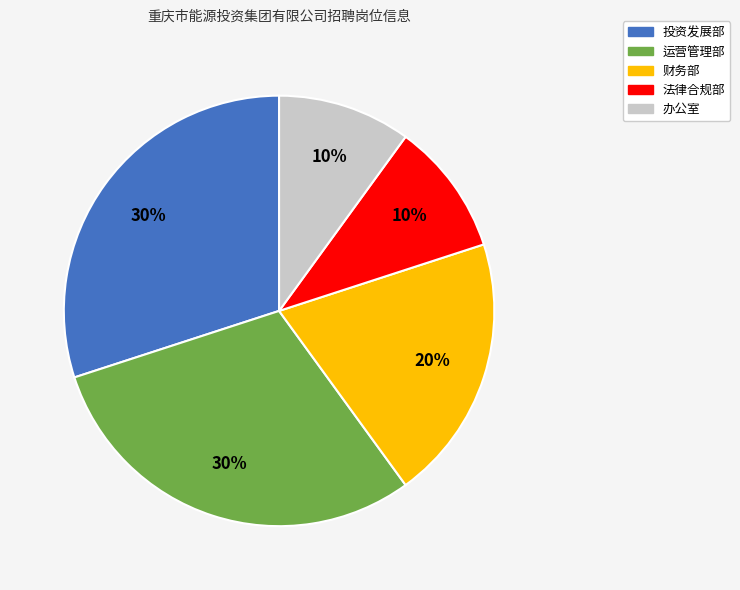

Is there any slice that represents more than half of the pie?

No